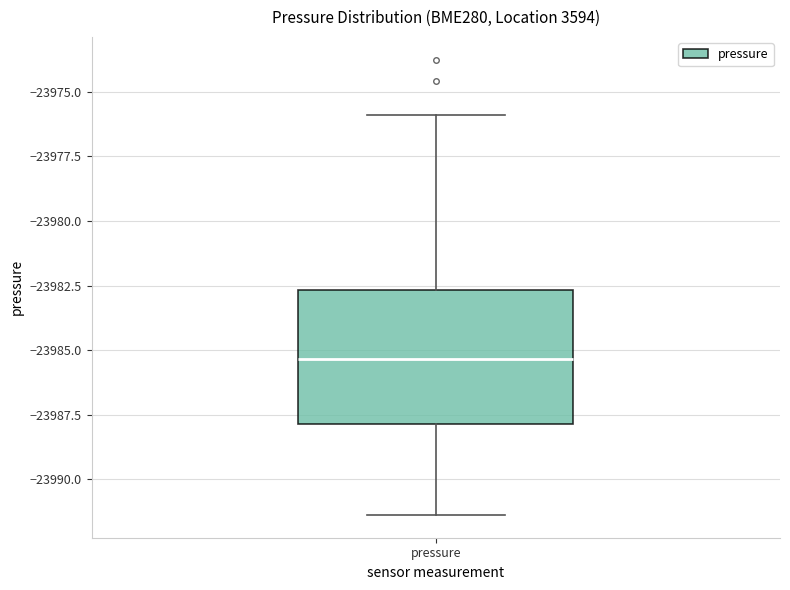

Read this box plot against the y-axis: the position of the median line, the range covered by the box, and the ends of both whiskers. The values are not printed on the chart, so give them approximately, as read against the axis.

median -23985.5, box -23988.0 to -23982.5, whiskers -23991.5 to -23976.0